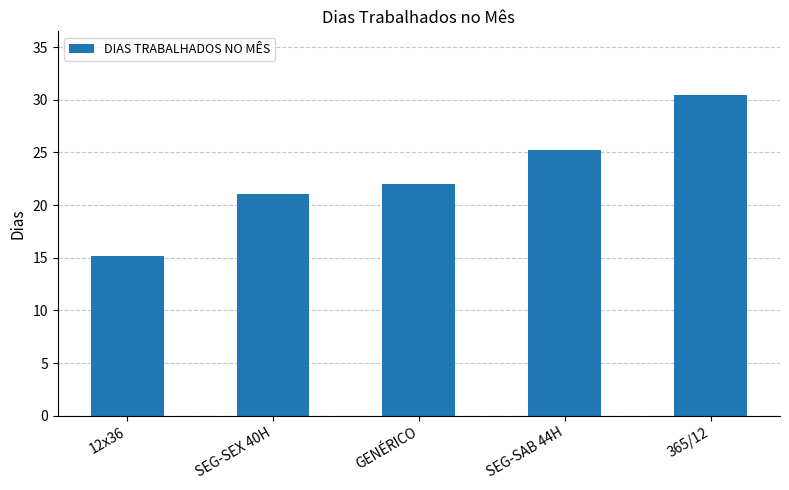

What is the label of the 4th bar from the right?

SEG-SEX 40H